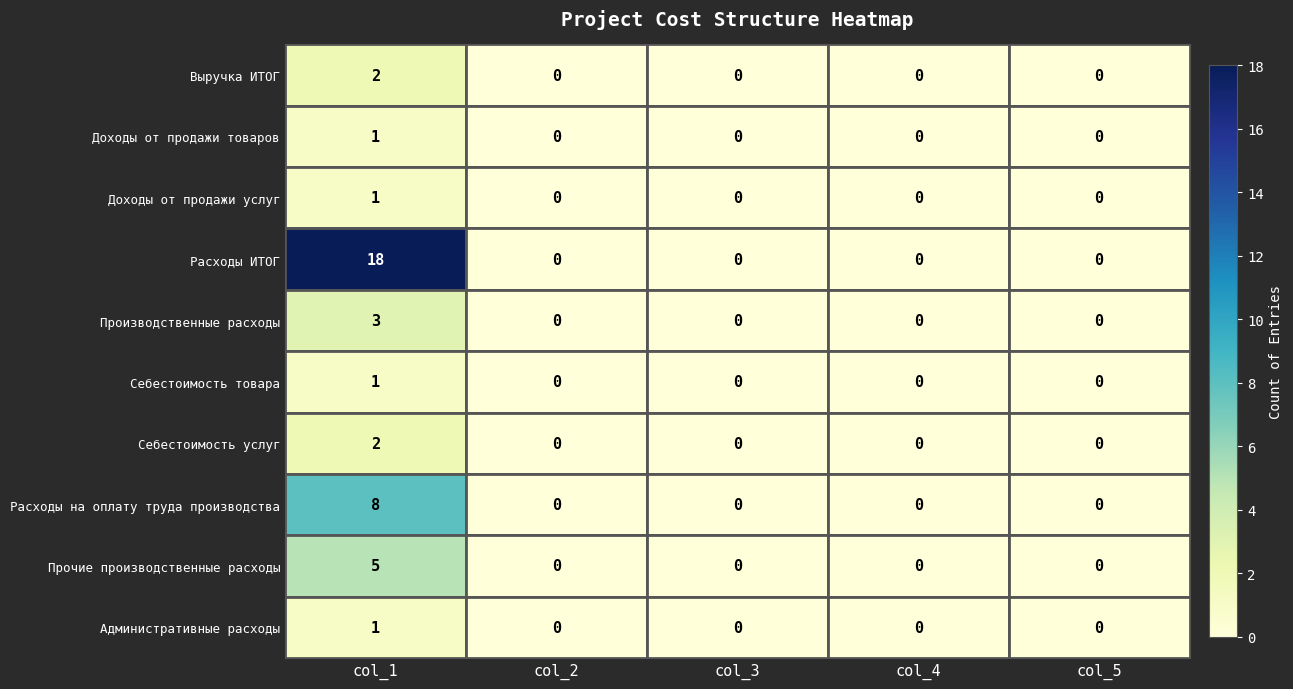

Which series has the largest range (max minus min)?

Расходы ИТОГ